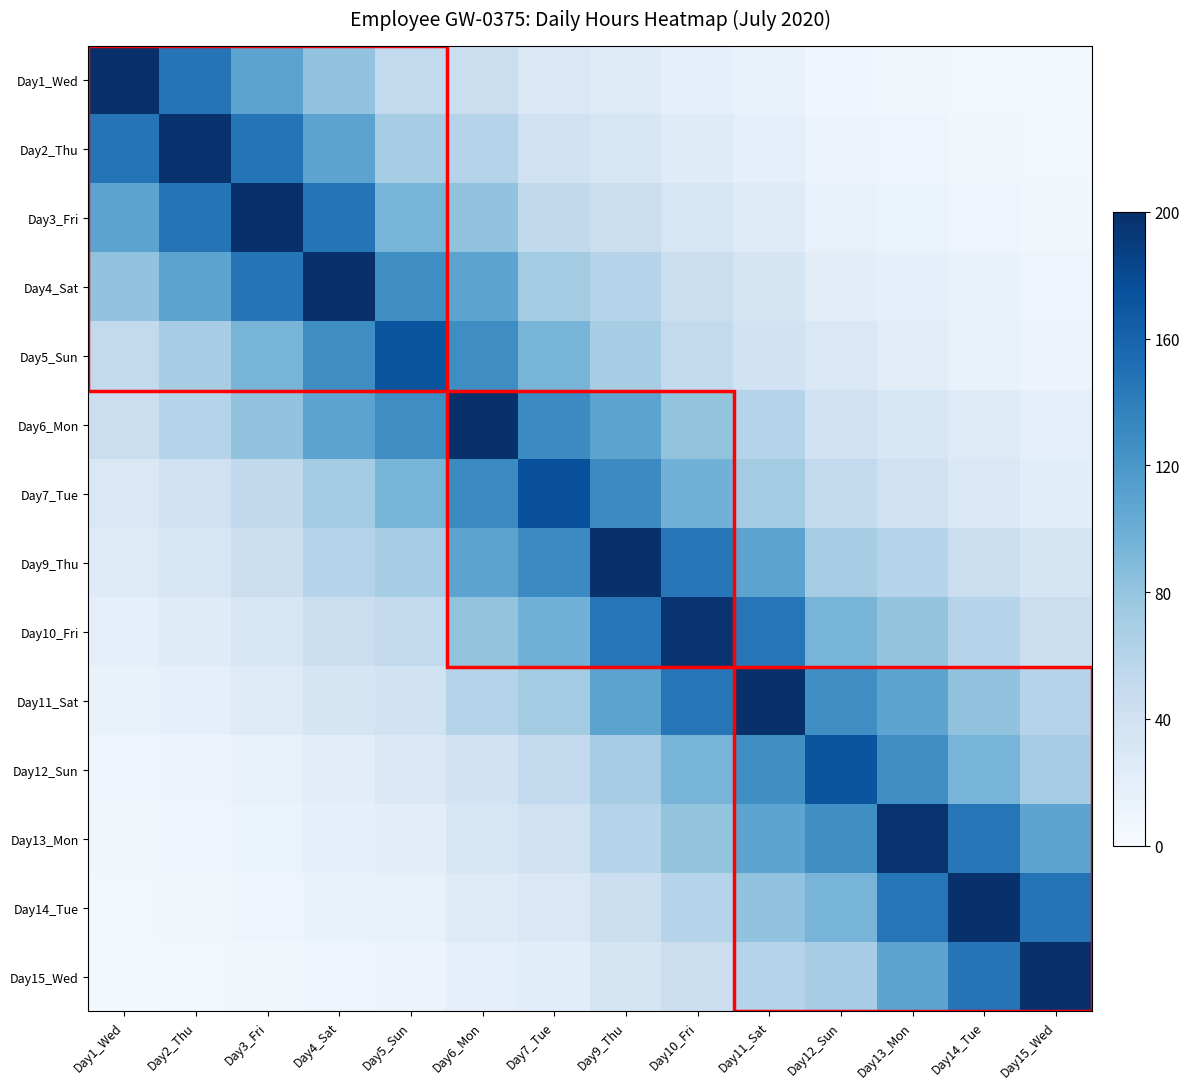

What is the total value across all series at Day15_Wed?

738.1